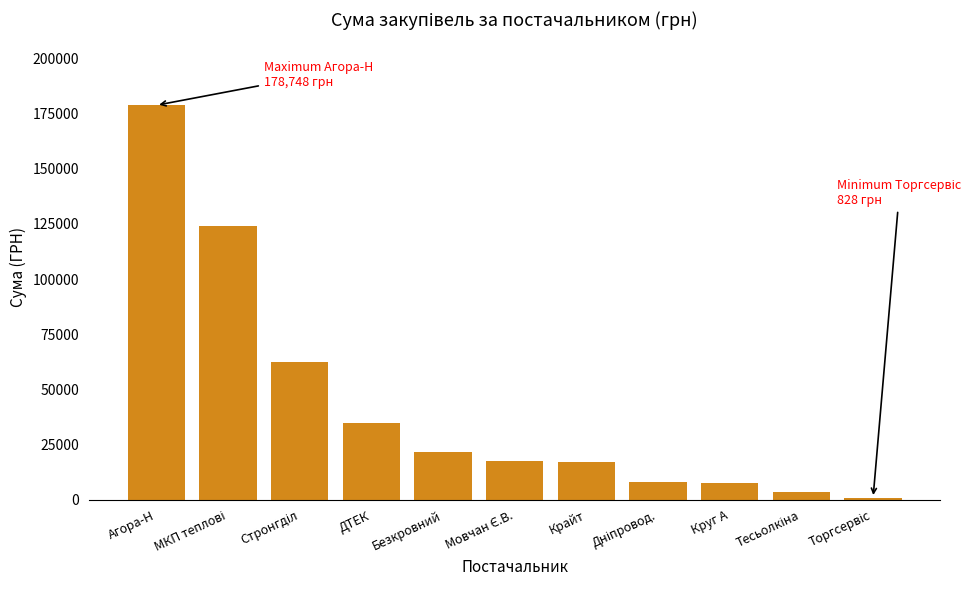

Count the number of categories in the chart.

11